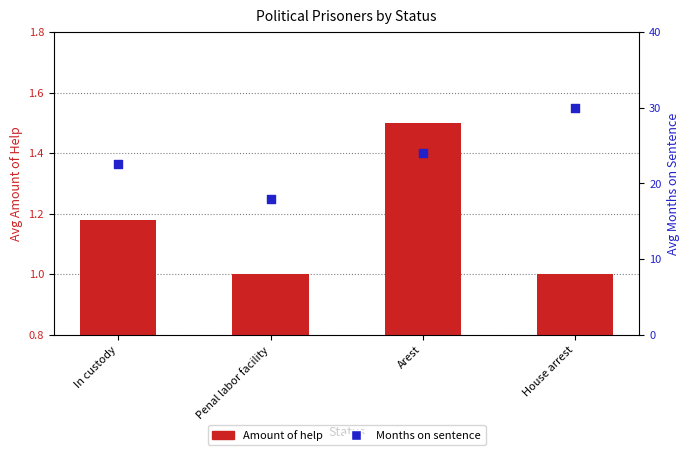

Which series has the widest spread of Y values?

Months on sentence